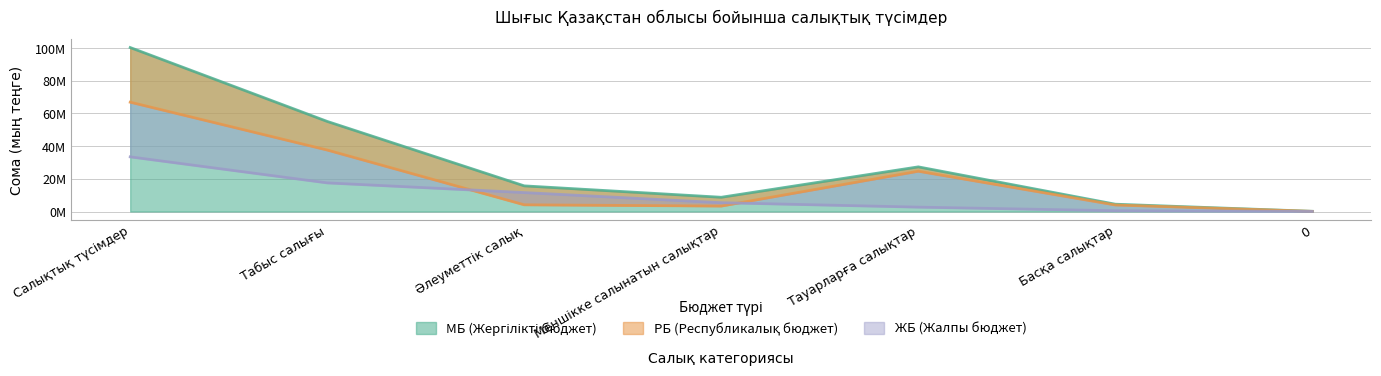

Which series has the largest range (max minus min)?

МБ (Жергілікті бюджет)